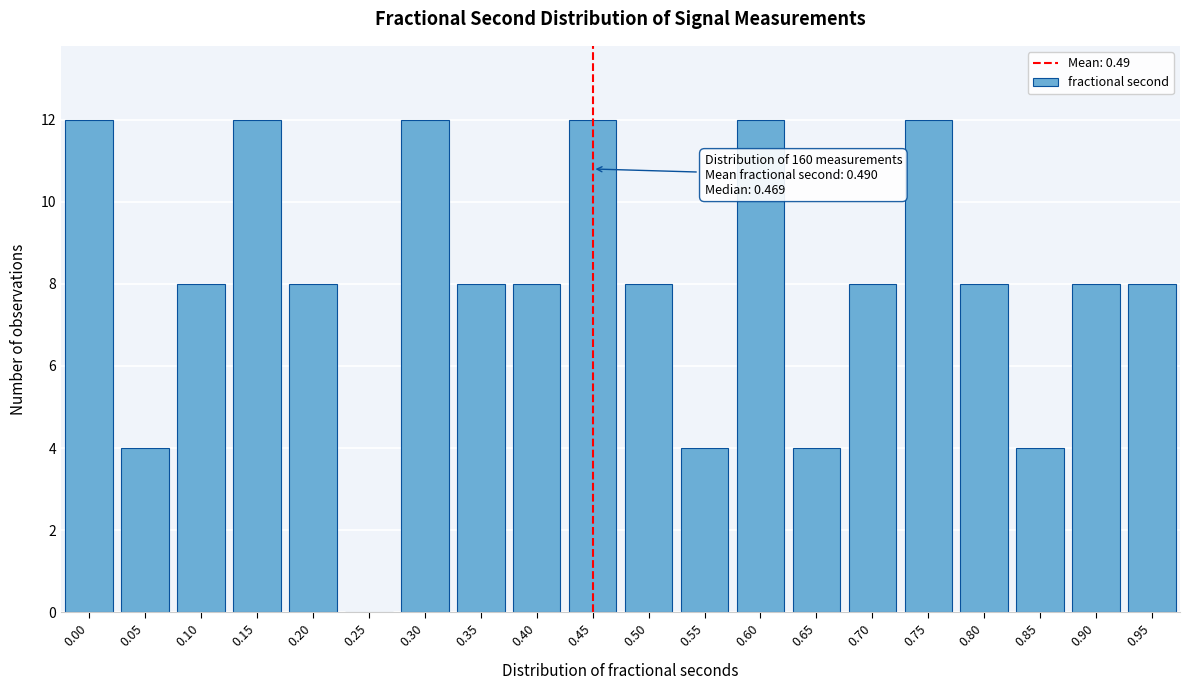

Reading left to right, extract all data points from this chart.

0.00=12	0.05=4	0.10=8	0.15=12	0.20=8	0.25=0	0.30=12	0.35=8	0.40=8	0.45=12	0.50=8	0.55=4	0.60=12	0.65=4	0.70=8	0.75=12	0.80=8	0.85=4	0.90=8	0.95=8